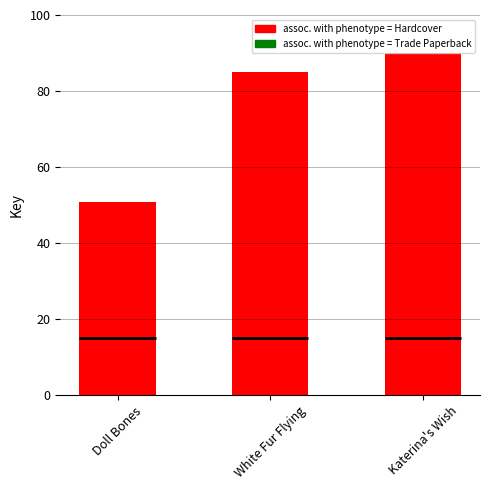

What are all the series names shown in the legend?

Hardcover, Trade Paperback